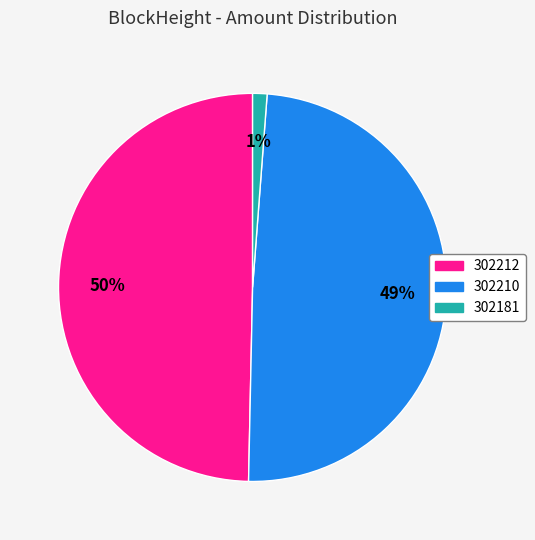

Which has a higher value, 302212 or 302210?

302212